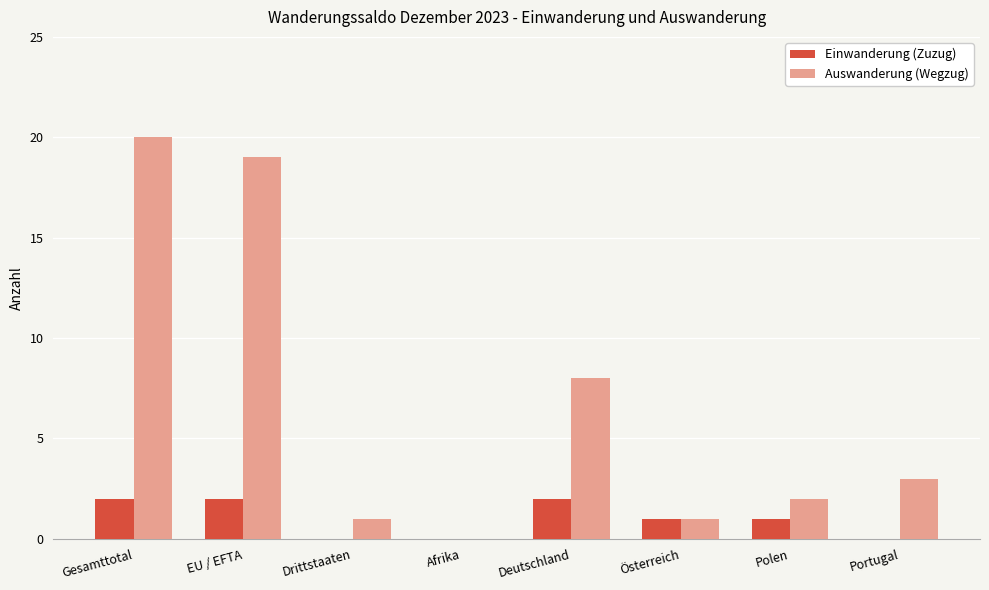

Which series changed the most between Gesamttotal and Portugal?

Auswanderung (Wegzug)